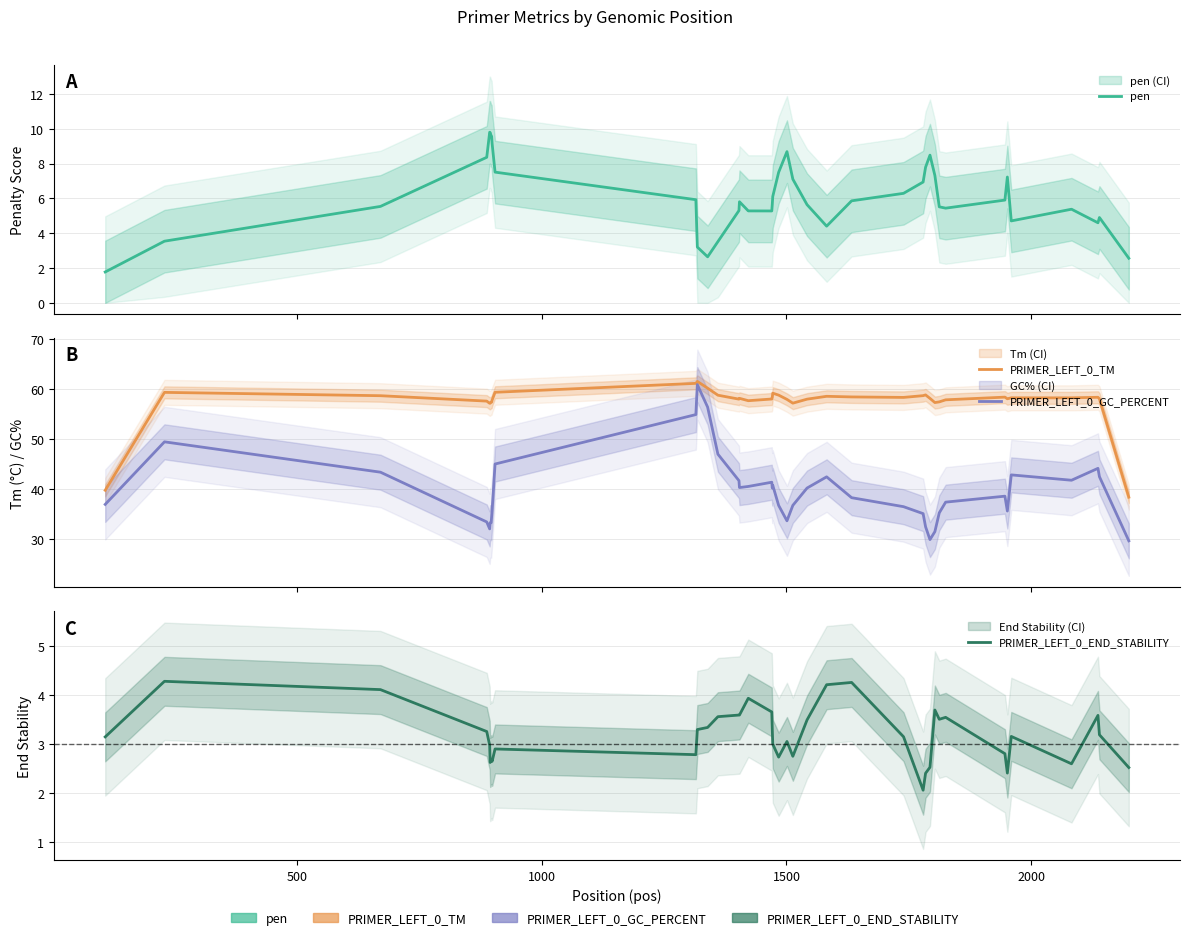

Does the chart display data point markers on the line(s)?

No